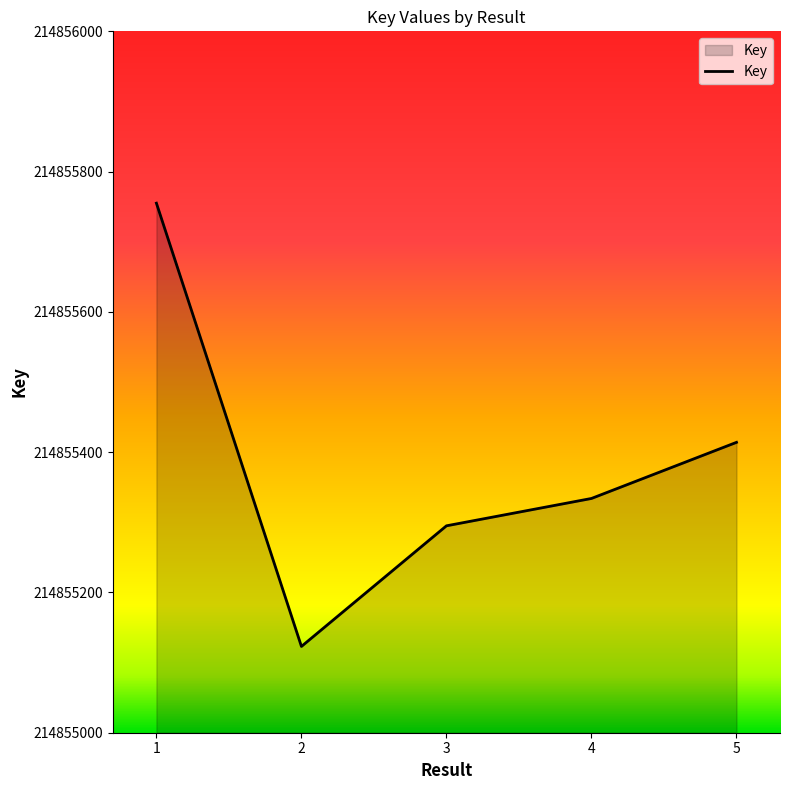

What value does the data have at 1, to the nearest 50?

214855750